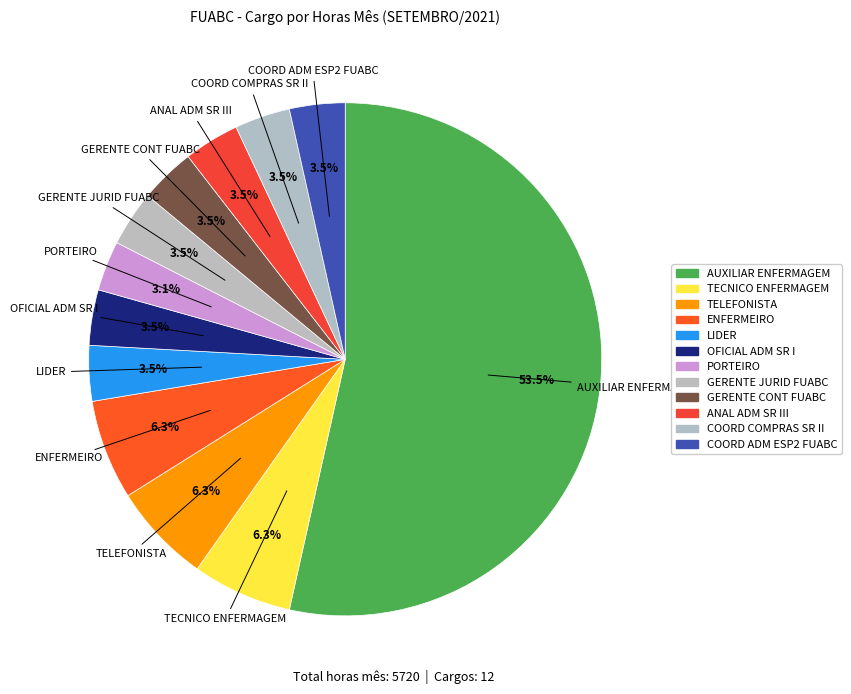

Does any single category account for the majority?

Yes